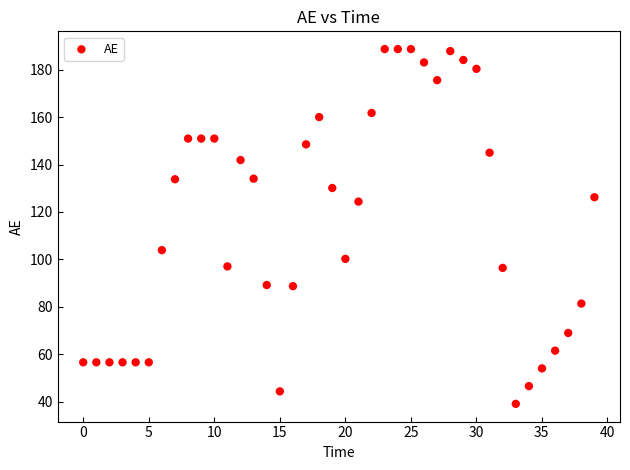

What Y value in the scatter plot is closest to 113?

103.9